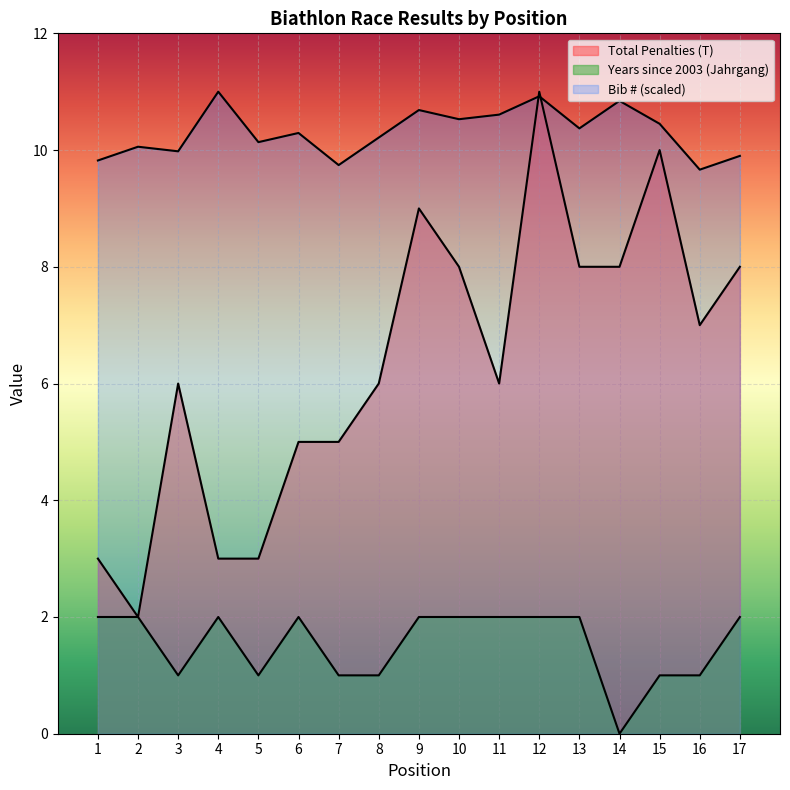

Is it true that Total Penalties (T) equals 8.0 at 10?

True